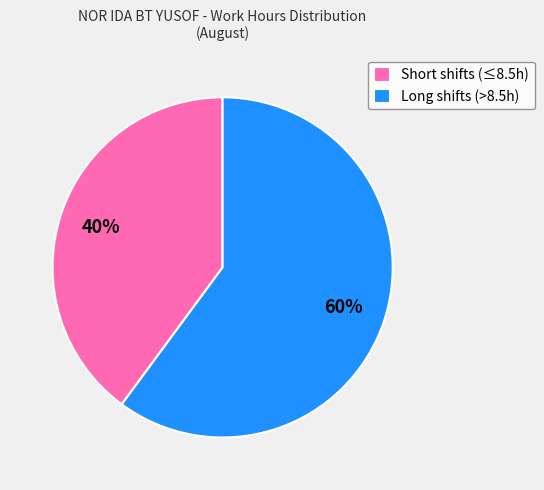

Between Long shifts (>8.5h) and Short shifts (≤8.5h), which is larger?

Long shifts (>8.5h)